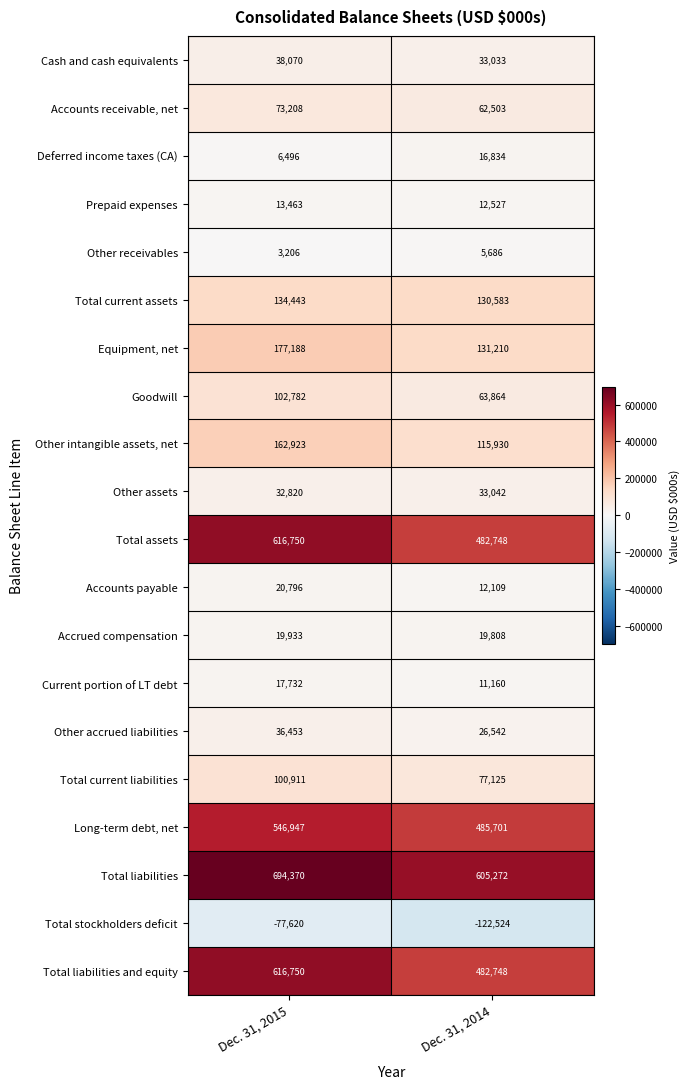

True or false: Total stockholders deficit has a value of -161491 at Dec. 31, 2014.

False